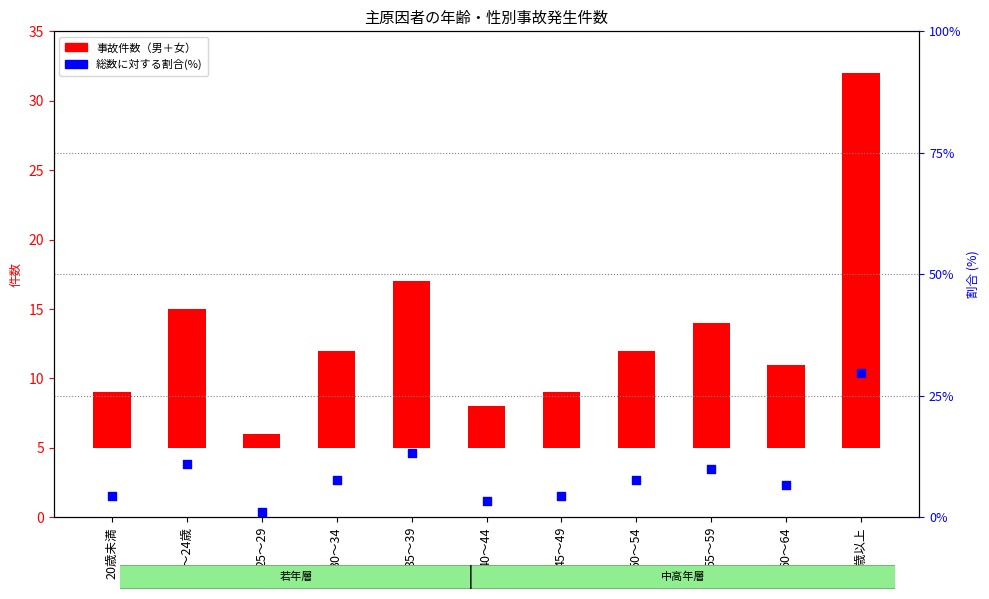

Which series contains the highest Y value?

割合(％)